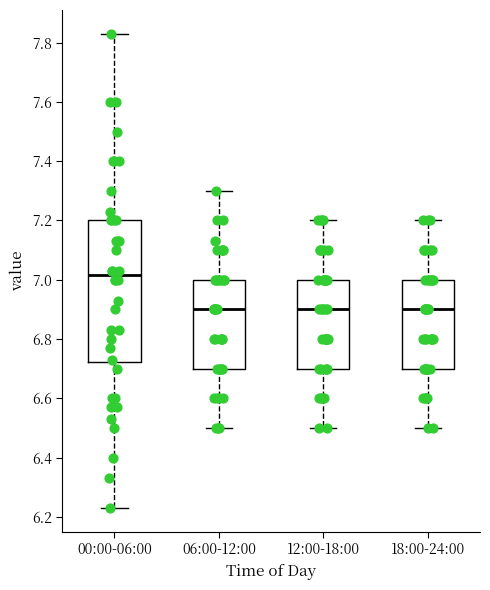

Which box is the tallest, from its lower edge to its upper edge?

00:00-06:00